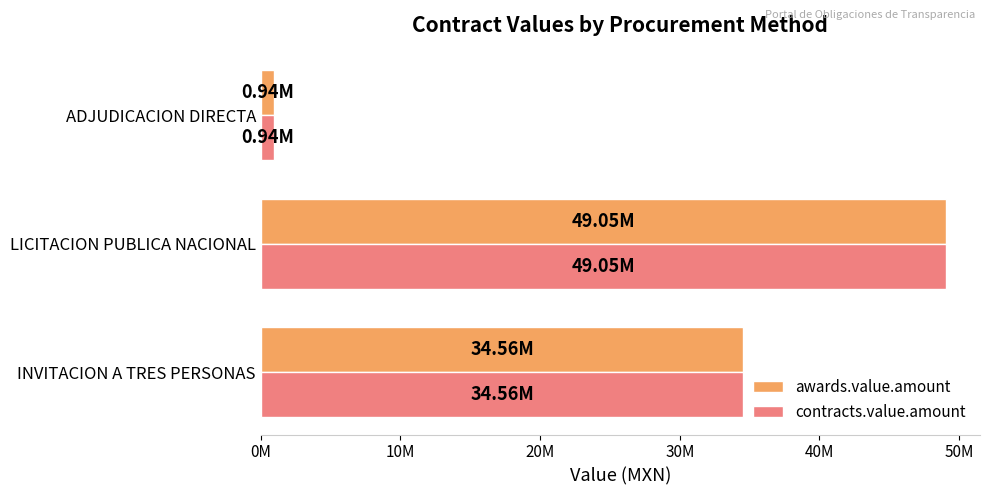

What are all the series names shown in the legend?

awards.value.amount, contracts.value.amount